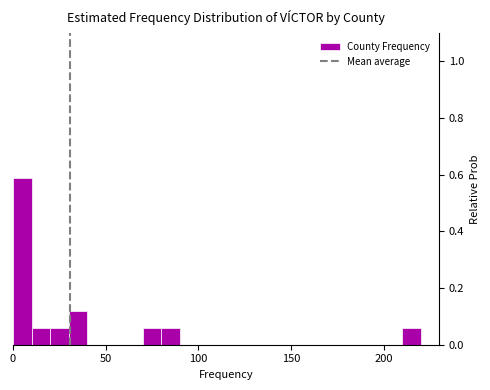

Around what value on the x-axis is the tallest bar? Give the approximate position of its centre, as read against the axis.

5